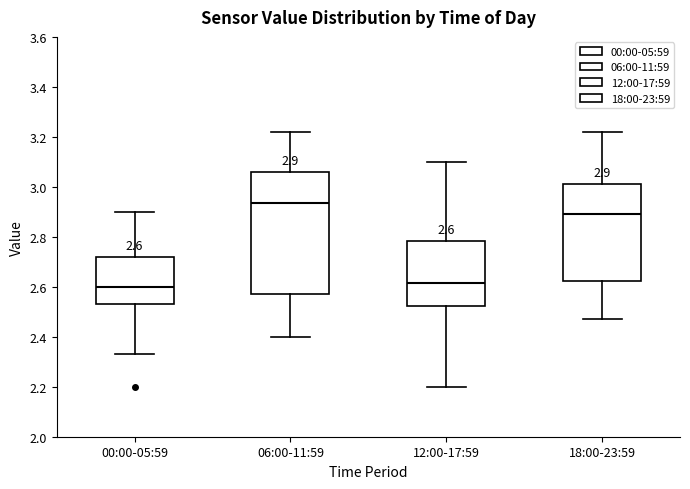

Which box is the tallest, from its lower edge to its upper edge?

06:00-11:59